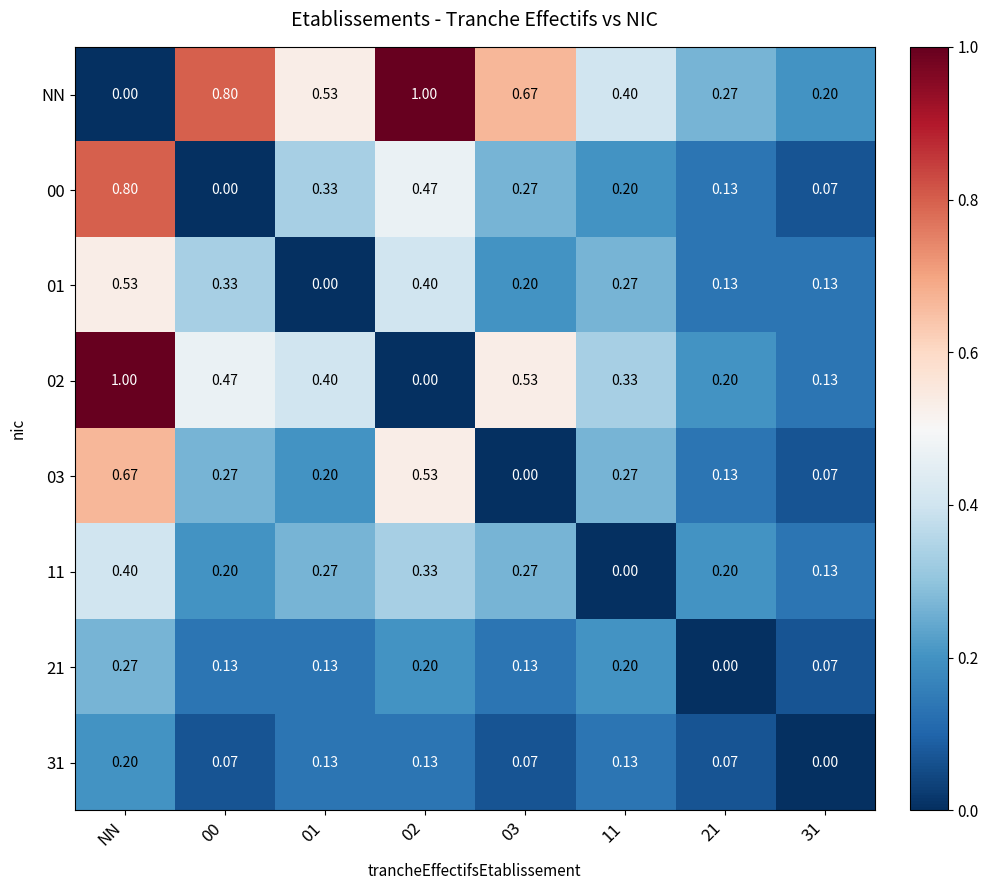

At which label is NN closest to 0?

NN